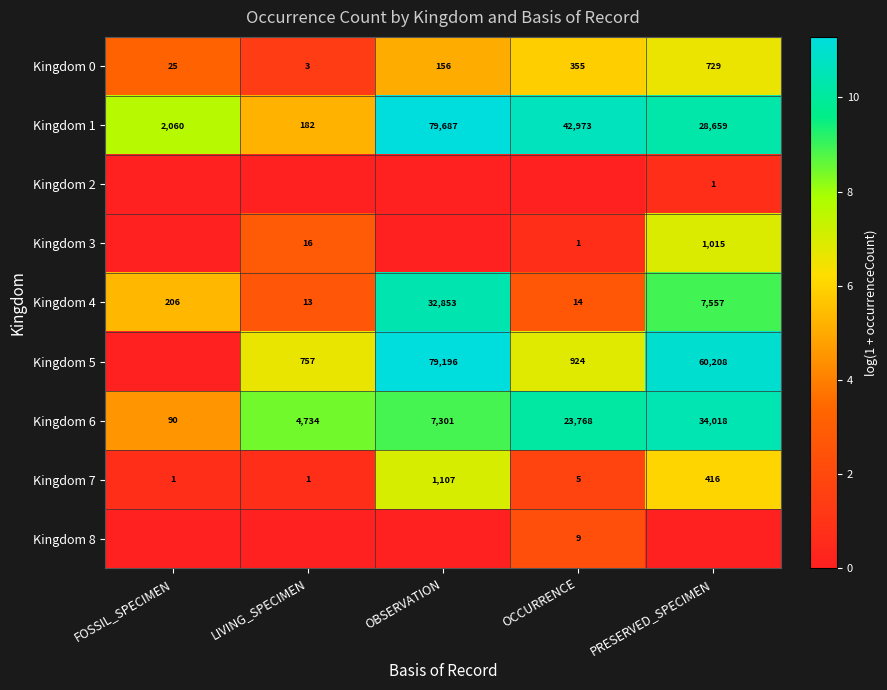

Between OCCURRENCE and PRESERVED_SPECIMEN, which is larger?

PRESERVED_SPECIMEN